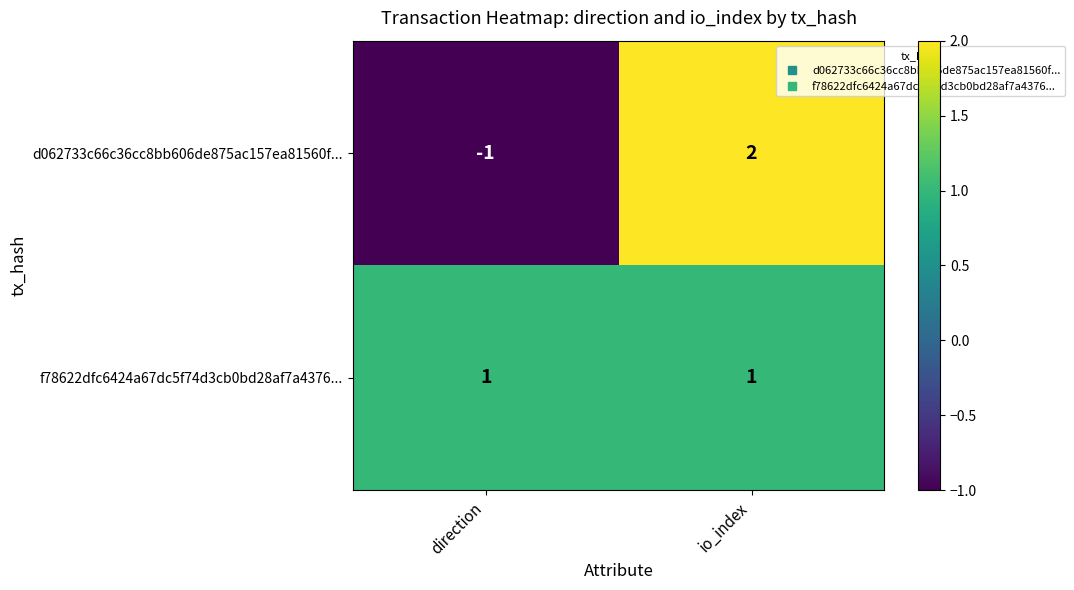

What is the minimum value shown in the chart?

-1